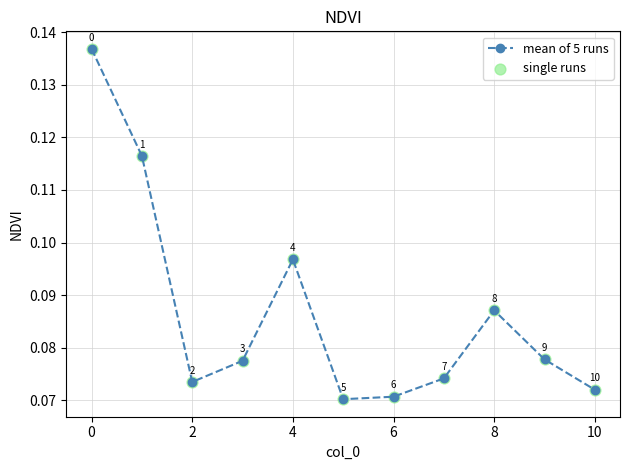

How many values are between 0 and 1?

11